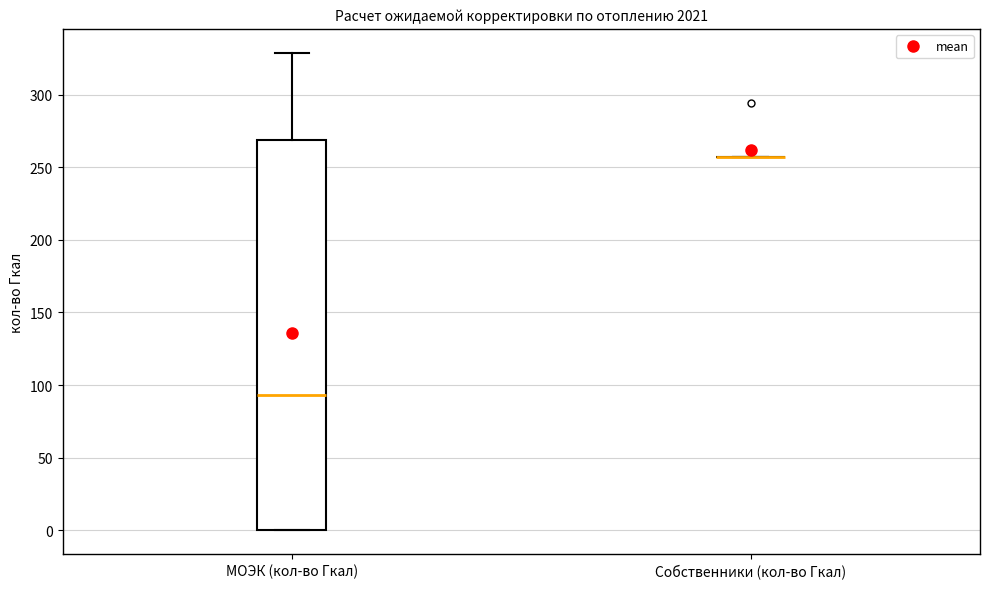

Reading left to right, read every box against the y-axis: the position of its median line, the range the box covers, and the ends of its whiskers. The values are not printed on the chart, so give them approximately, as read against the axis.

МОЭК (кол-во Гкал): median 95, box 0 to 270, whiskers 0 to 330
Собственники (кол-во Гкал): box collapsed to a line at 255, whiskers 255 to 255